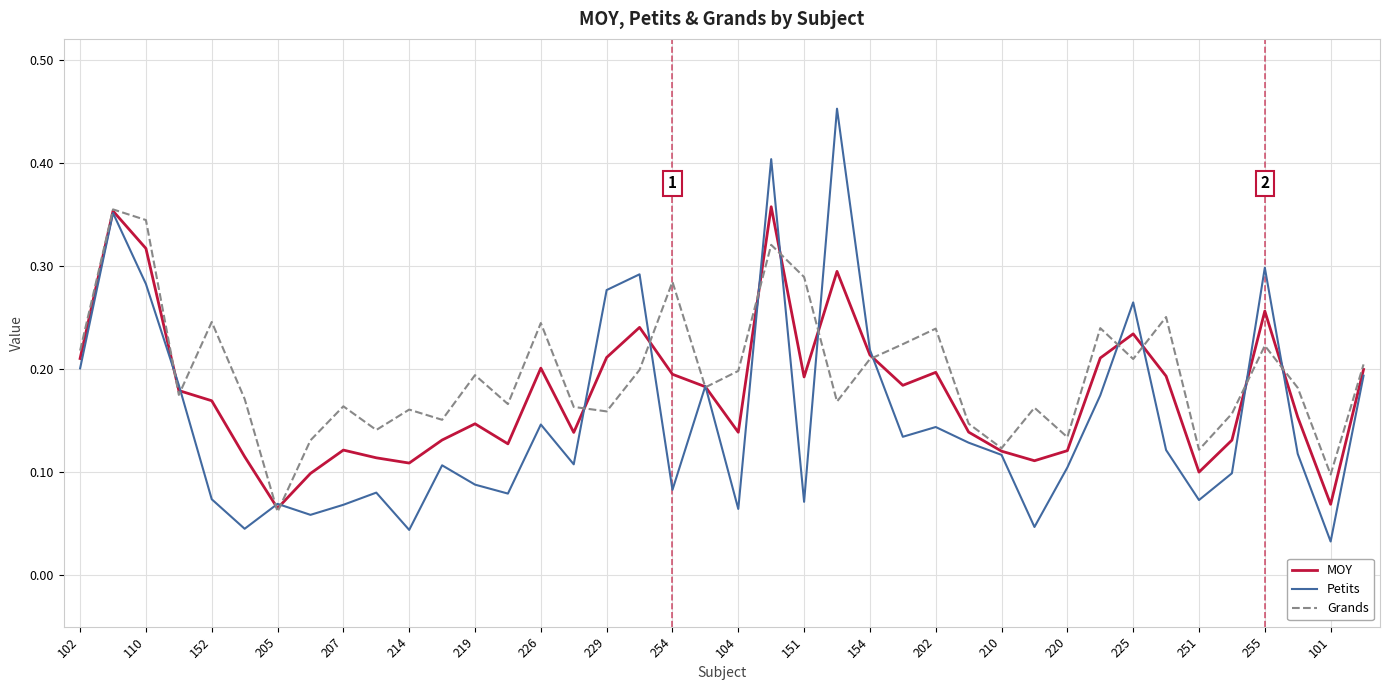

Which series has the widest spread of values?

Petits